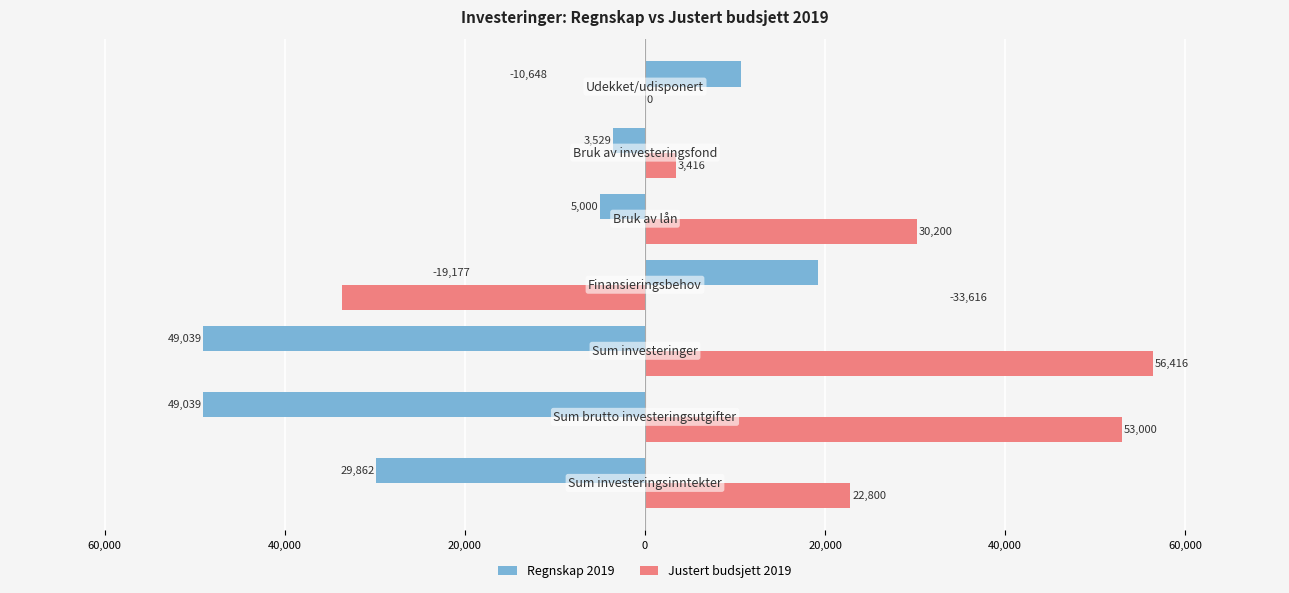

List the series in order of their peak value, highest first.

Justert budsjett 2019, Regnskap 2019